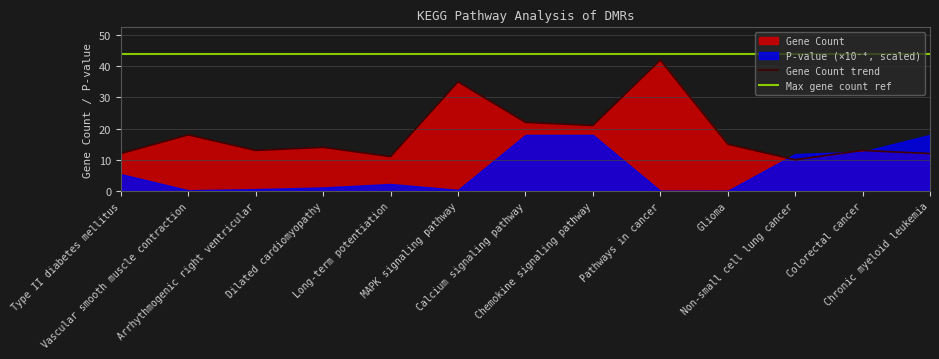

What is the highest value of the Gene Count trend series?

42